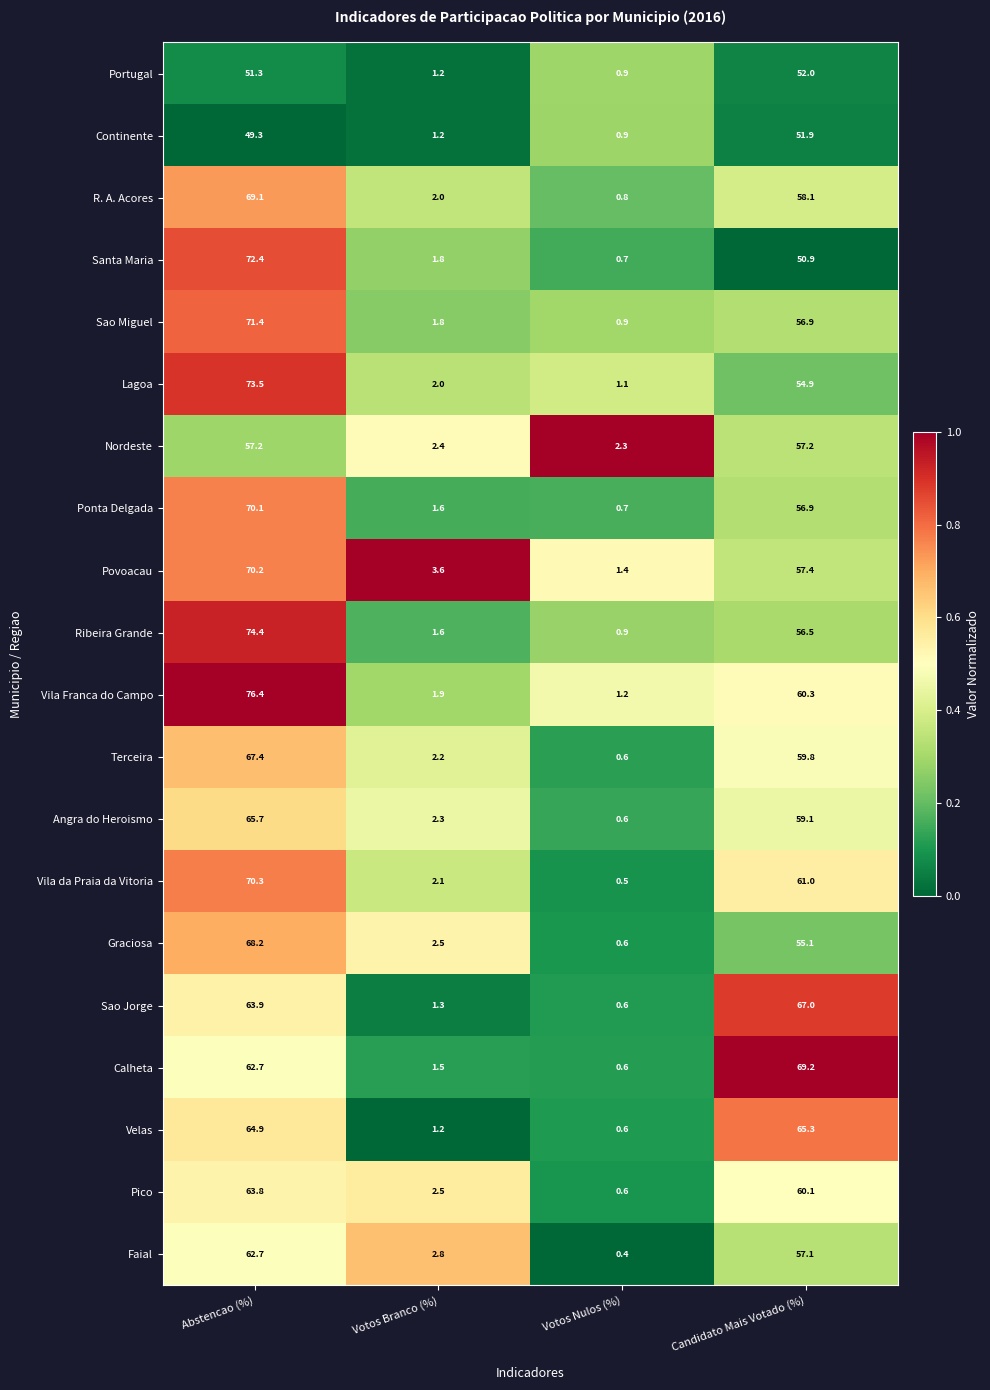

At which label does Povoacau reach its minimum?

Votos Nulos (%)